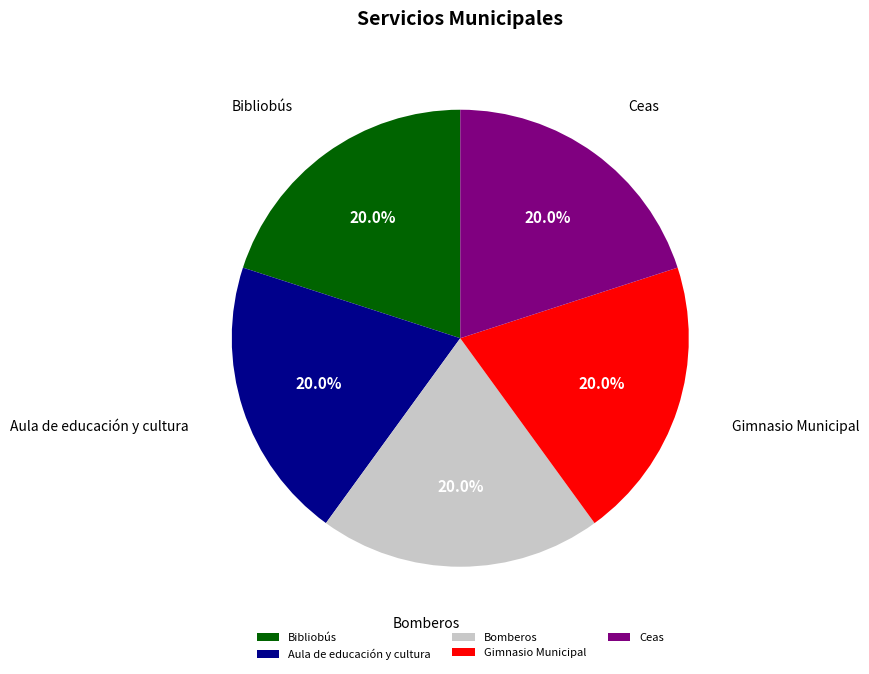

How many slices are in this pie chart?

5